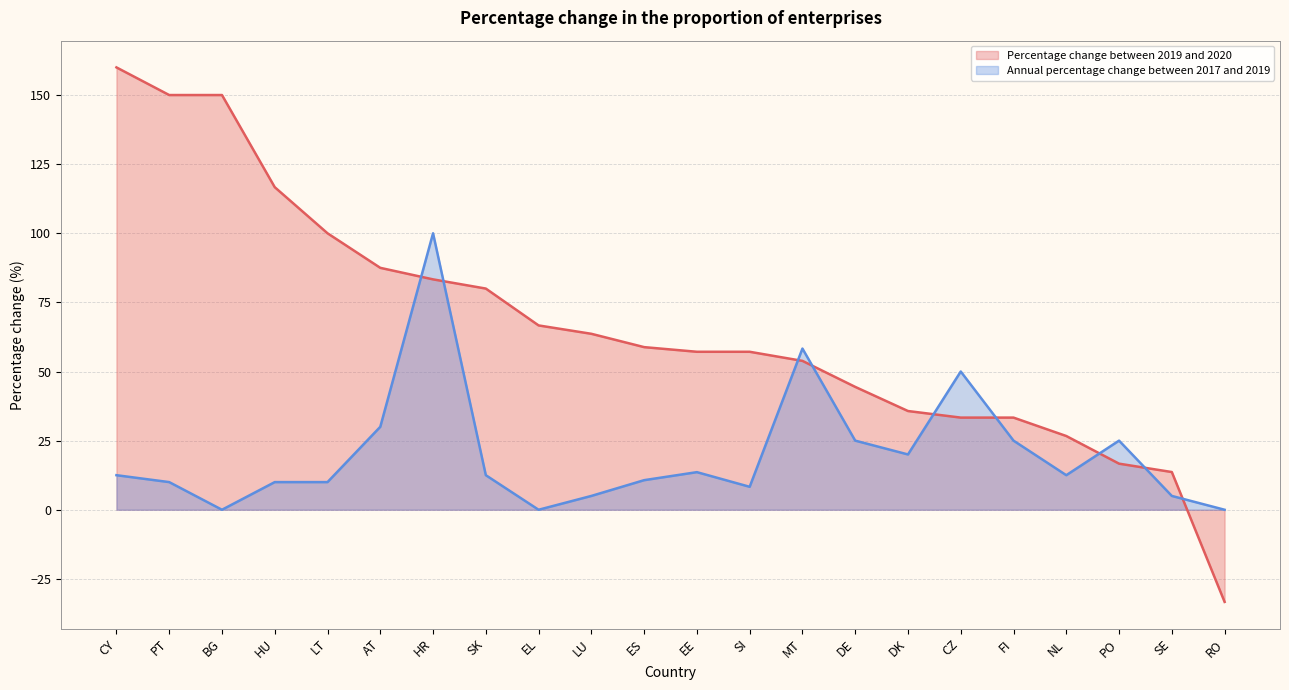

What is the maximum value for Percentage change between 2019 and 2020?

160.0